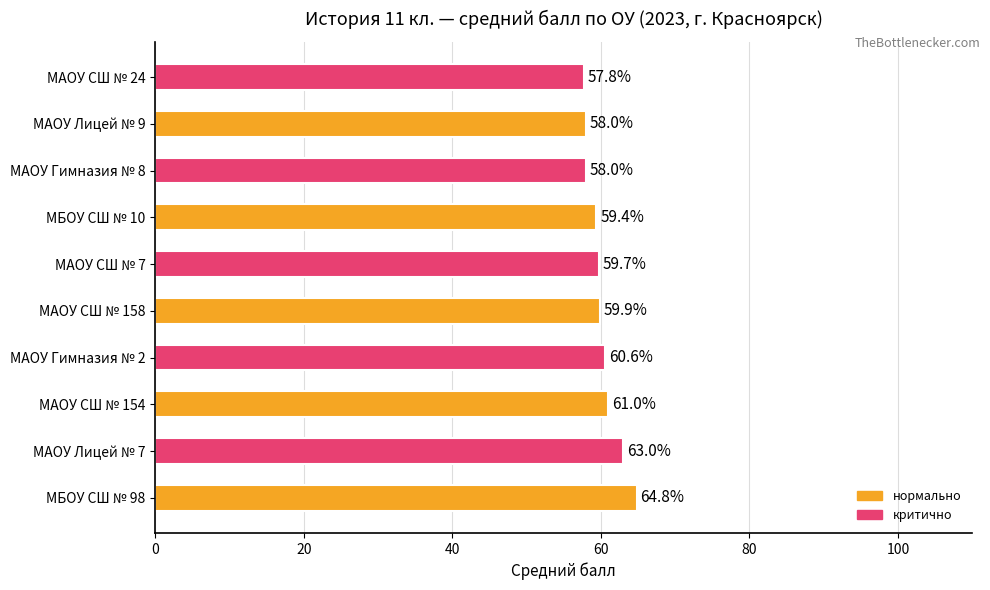

What is the difference between the second highest and second lowest values?

5.0